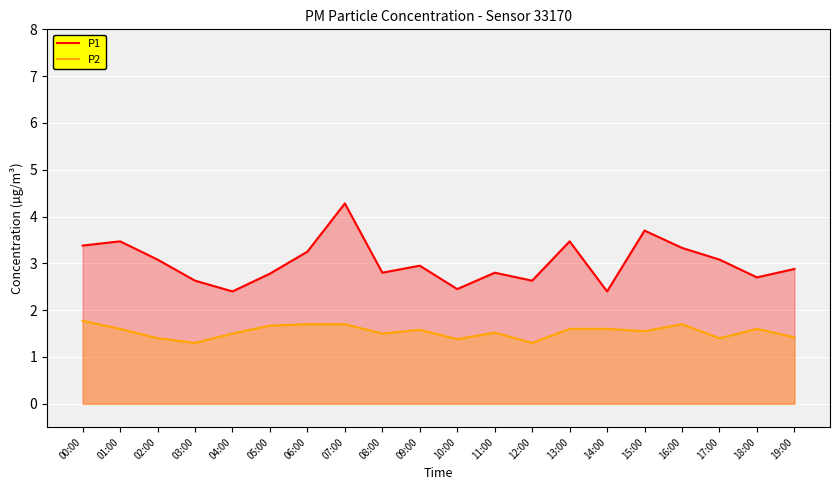

True or false: P1 and P2 intersect in this chart.

False